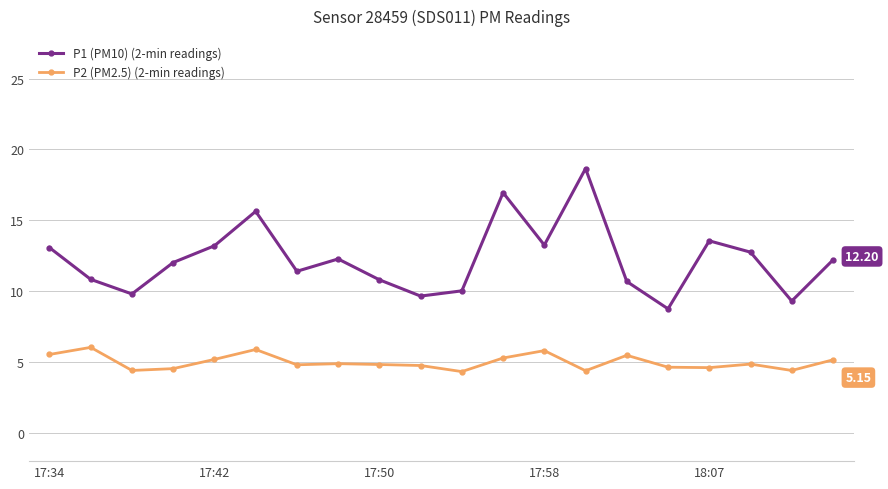

Is this an area chart (filled region under the line)?

No